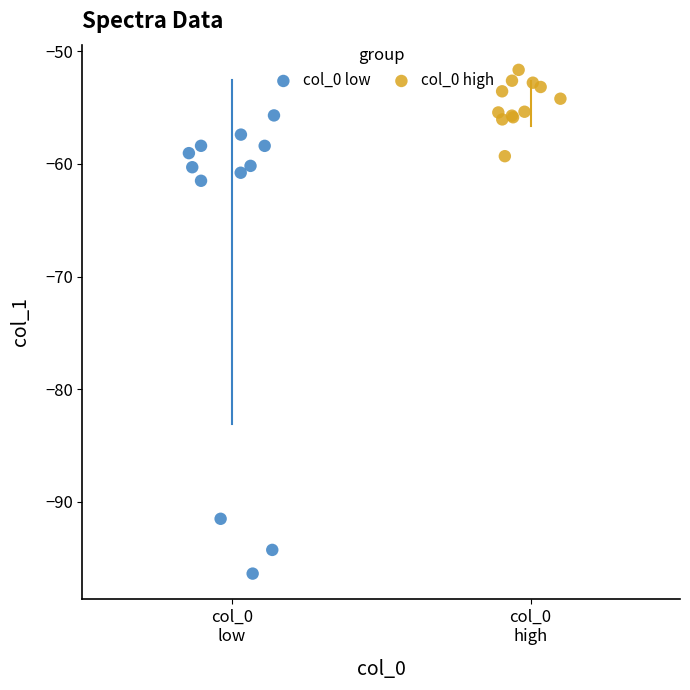

Which series contains the lowest Y value?

col_0 low